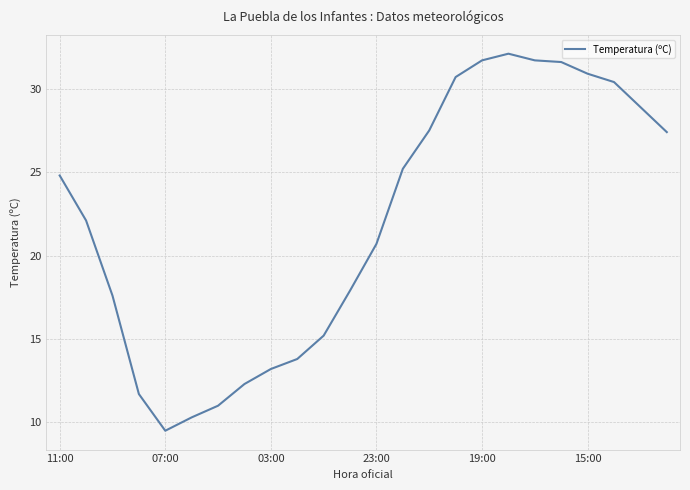

What is the difference between the maximum and minimum values?

22.6